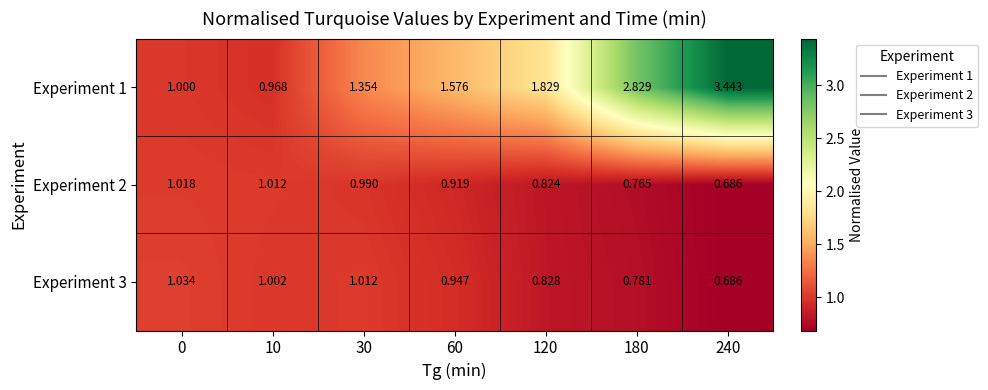

How many distinct data groups are displayed?

3